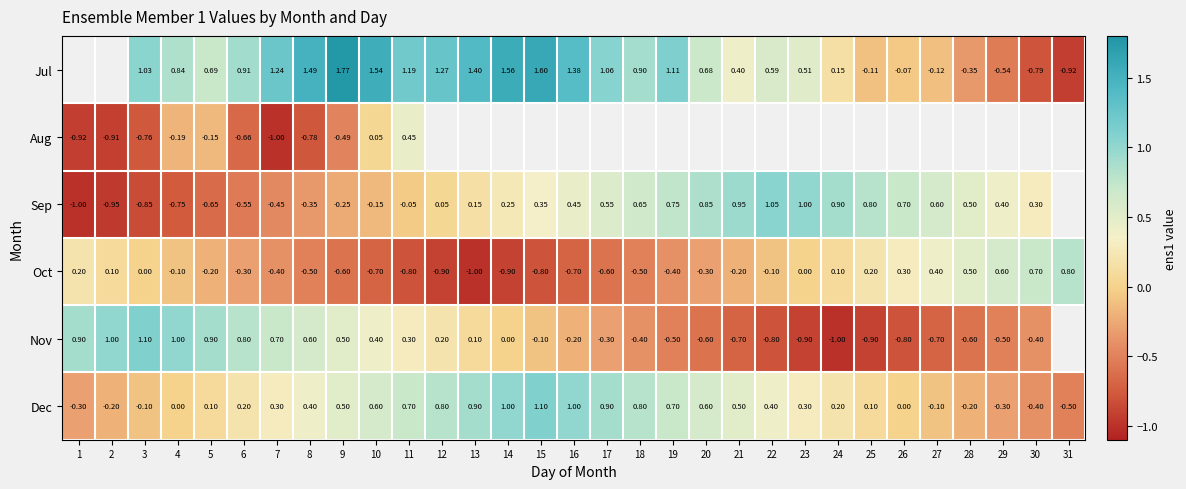

At 6, list the series in order from largest to smallest.

Jul, Nov, Dec, Oct, Sep, Aug